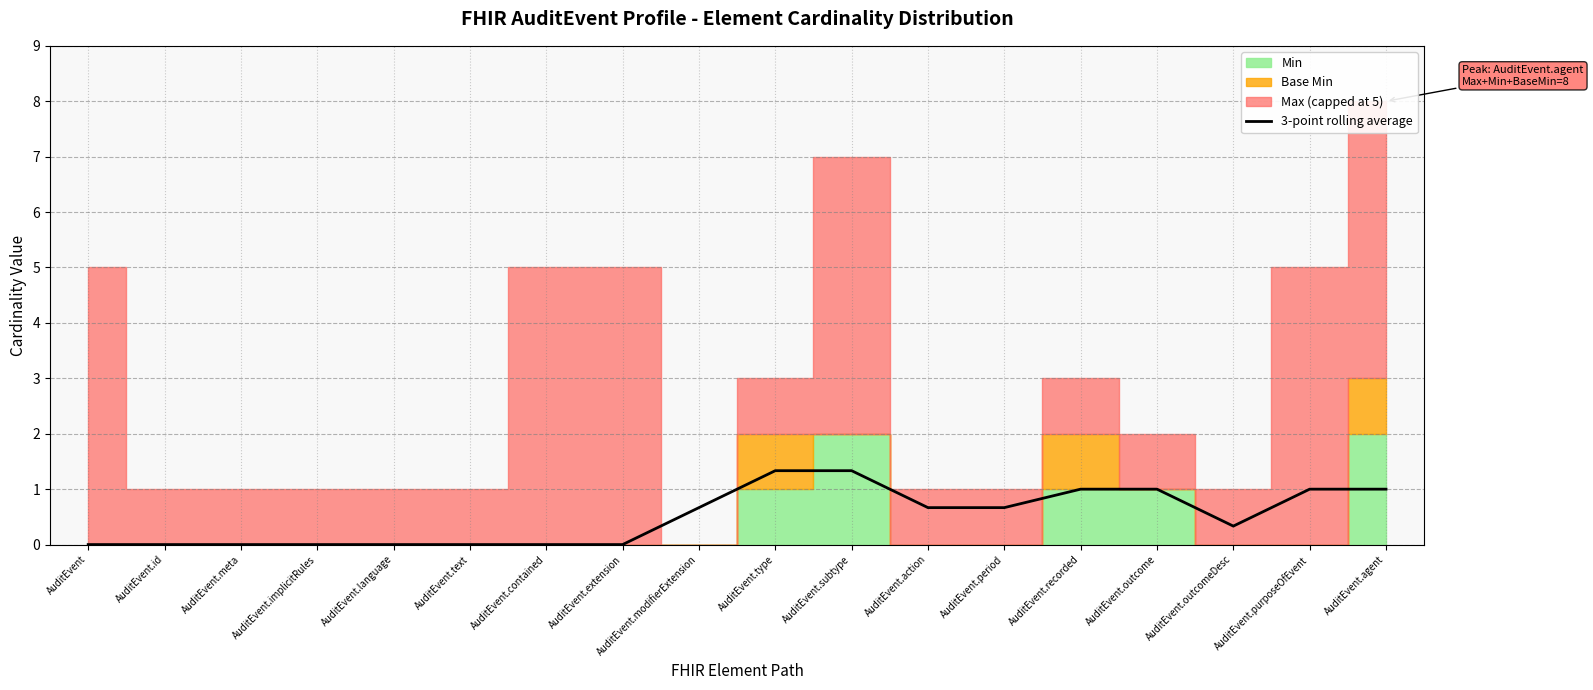

What is the highest value of the 3-point rolling average series?

1.3